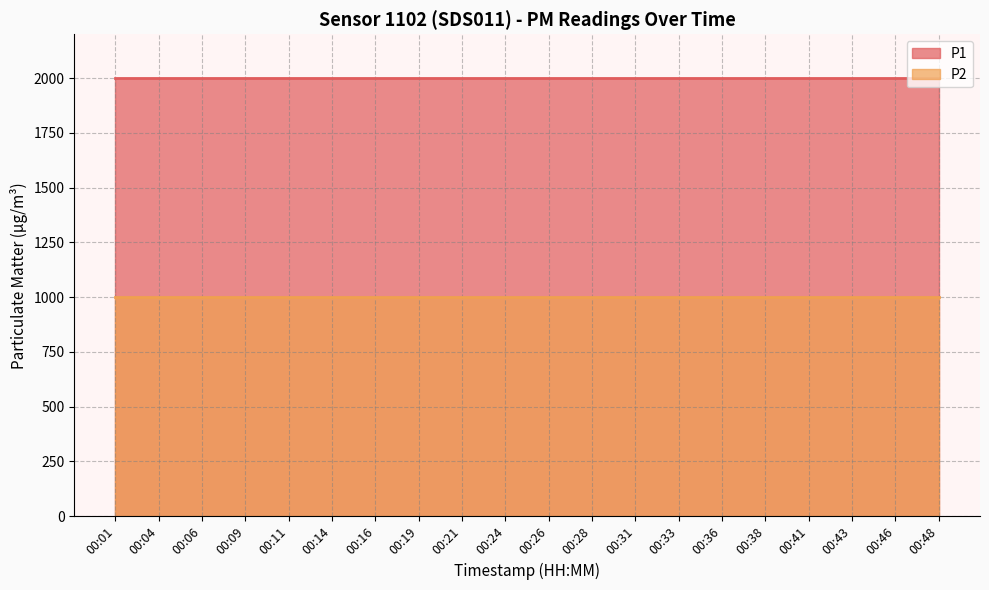

Which has a higher value, 00:01 or 00:06?

00:01